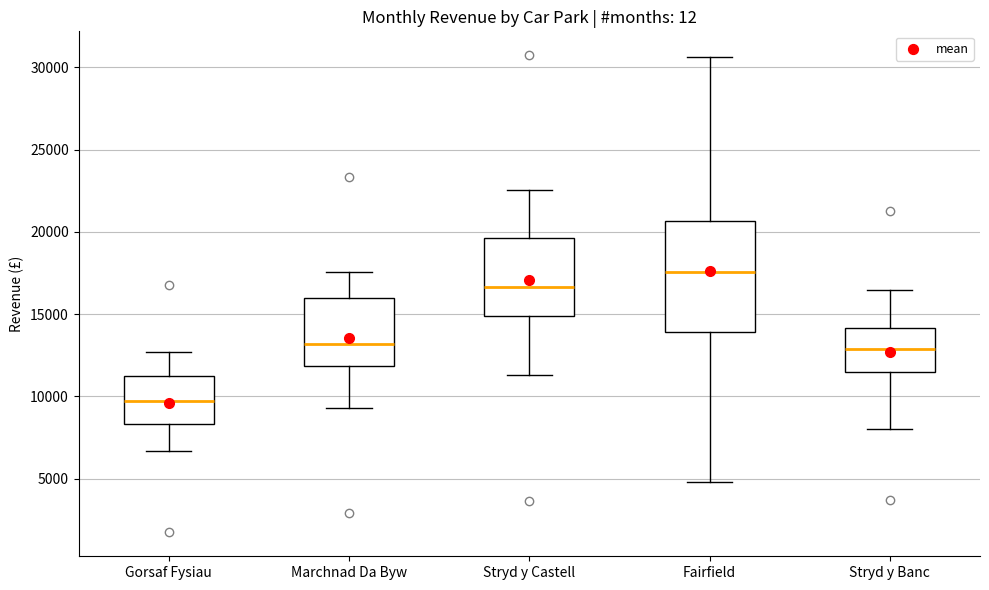

Which box is the tallest, from its lower edge to its upper edge?

Fairfield